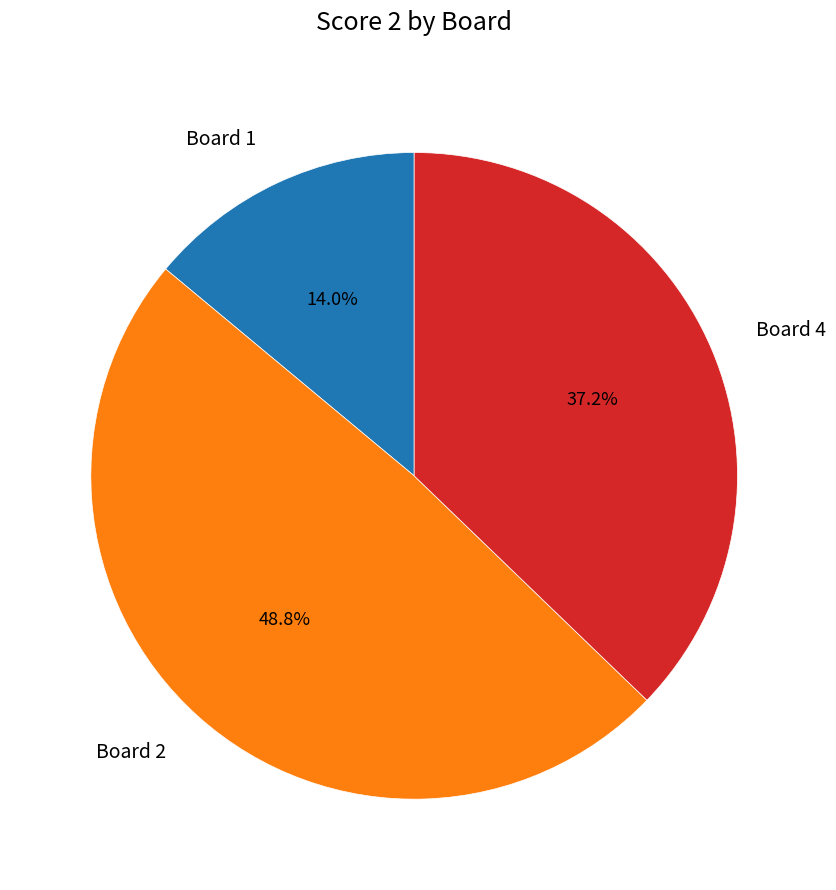

Does any single category account for the majority?

No